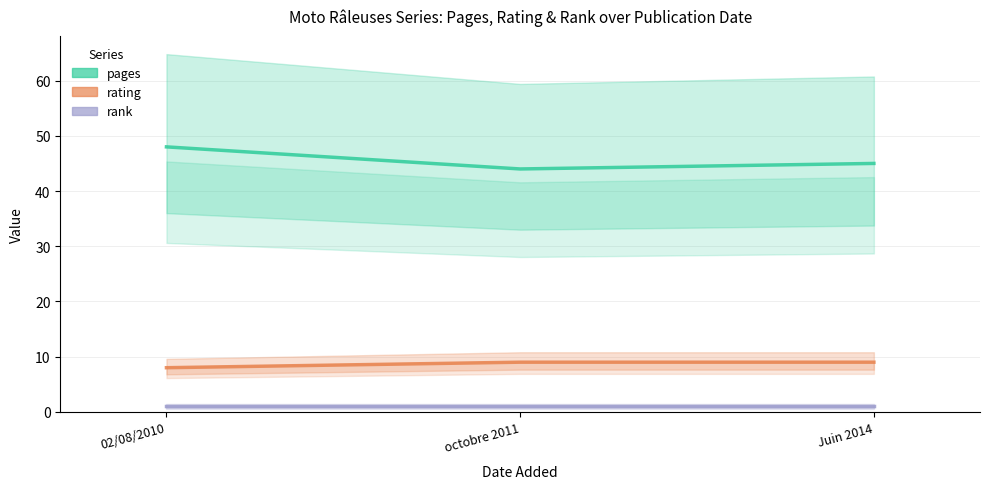

List the series in order of their peak value, highest first.

pages, rating, rank